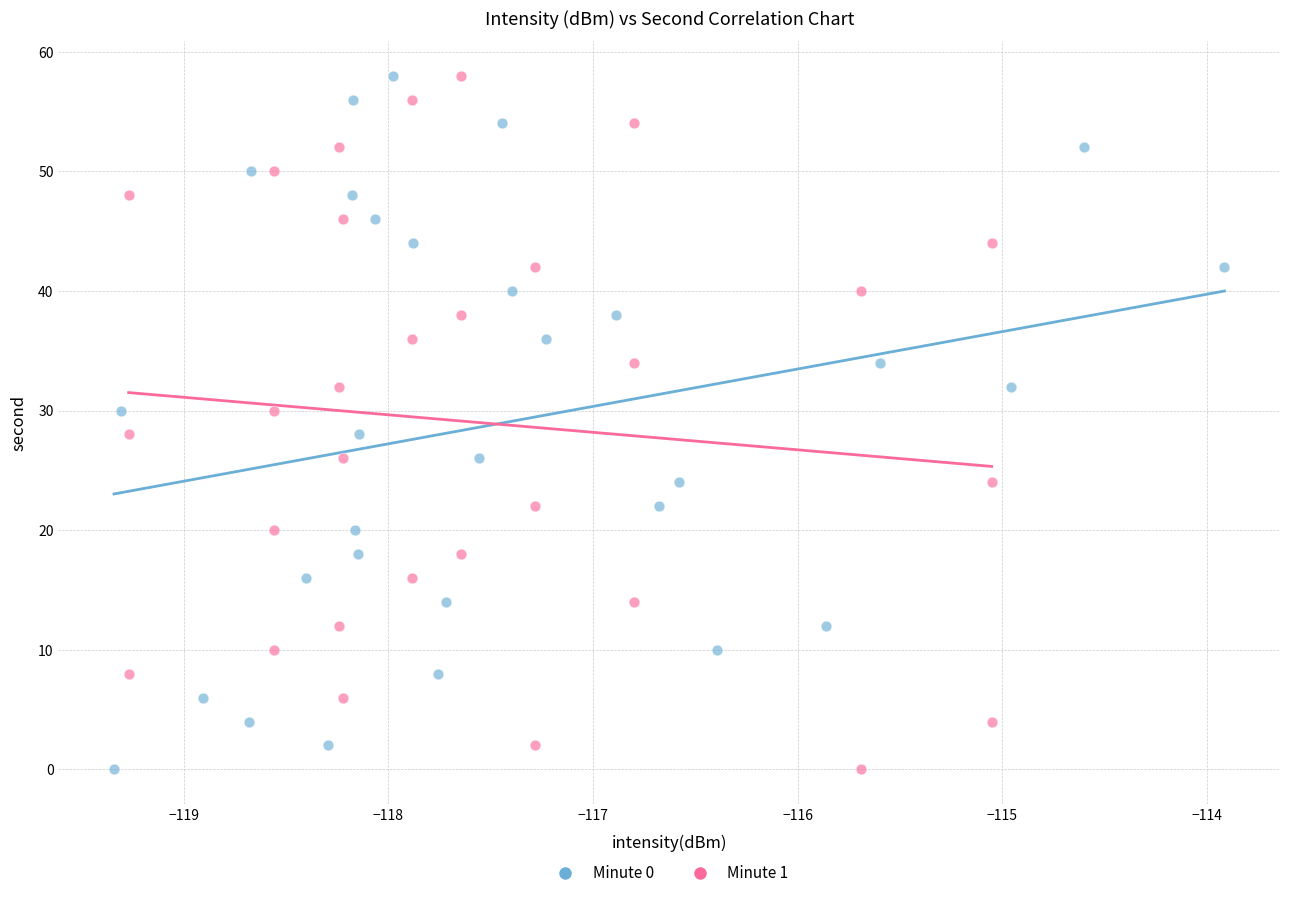

What are all the series names shown in the legend?

Minute 0, Minute 1